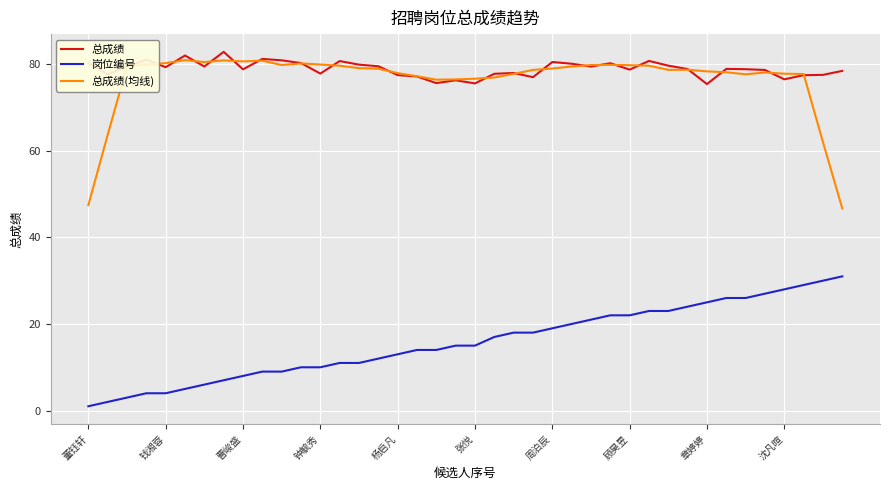

Which series has the largest range (max minus min)?

总成绩(均线)